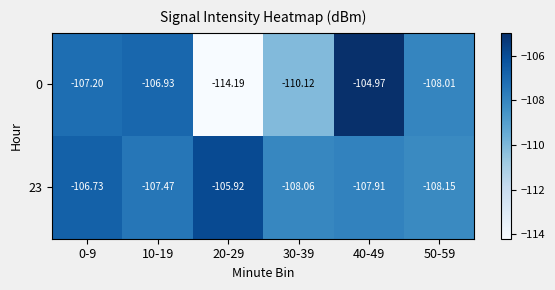

At which category does the chart reach its peak across all series?

40-49